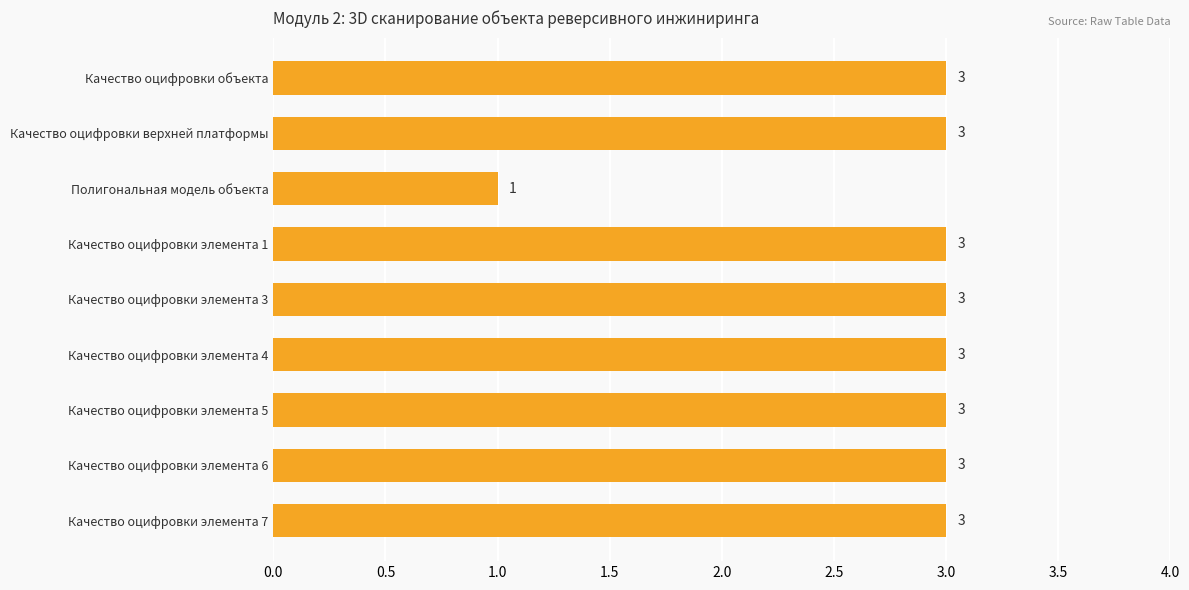

Reading top to bottom, extract all data points from this chart.

Качество оцифровки объекта=3	Качество оцифровки верхней платформы=3	Полигональная модель объекта=1	Качество оцифровки элемента 1=3	Качество оцифровки элемента 3=3	Качество оцифровки элемента 4=3	Качество оцифровки элемента 5=3	Качество оцифровки элемента 6=3	Качество оцифровки элемента 7=3